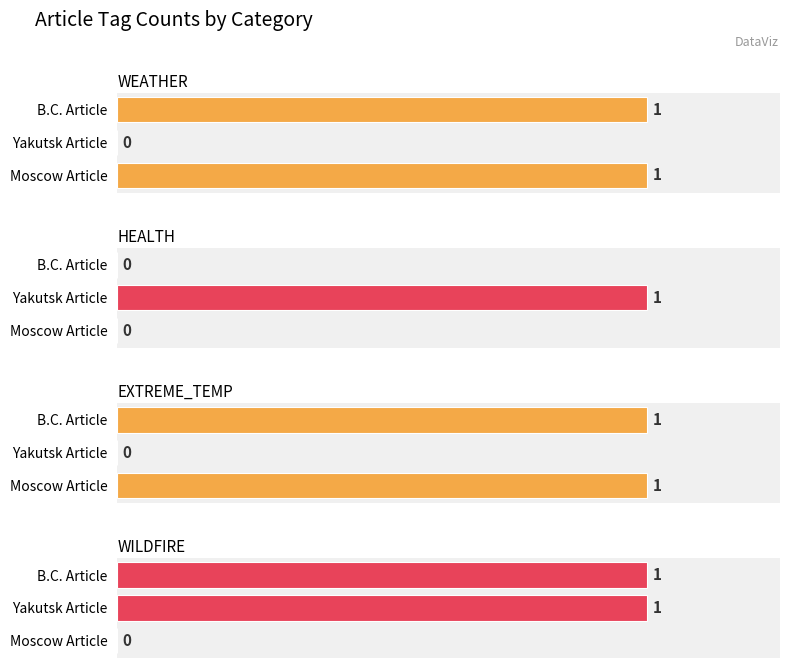

What is the sum of all HEALTH values?

1